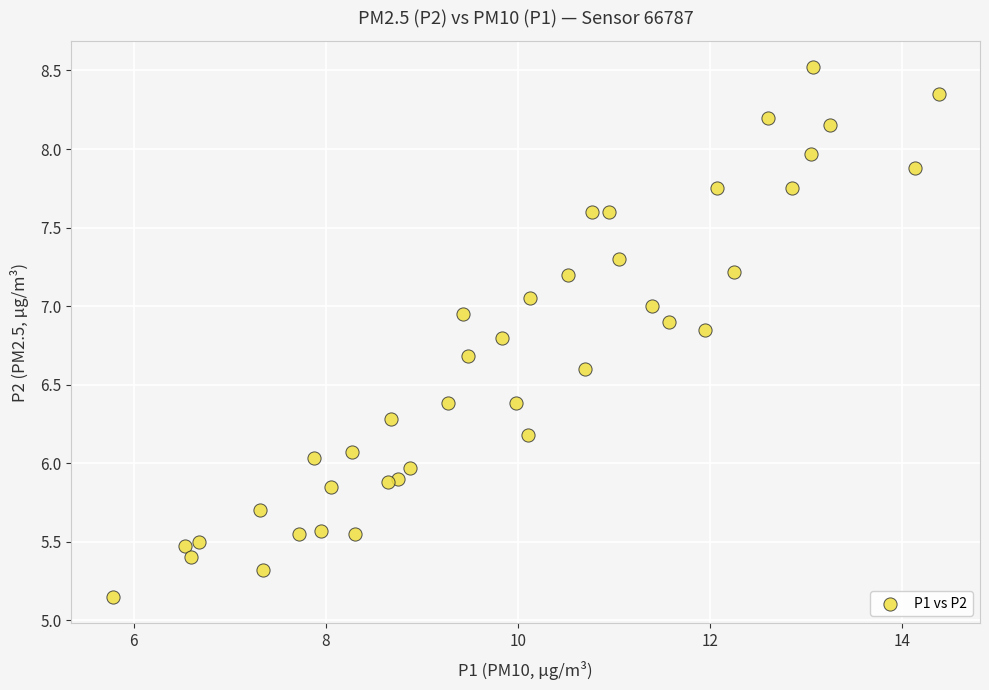

What is the range of X values (max minus min)?

8.6